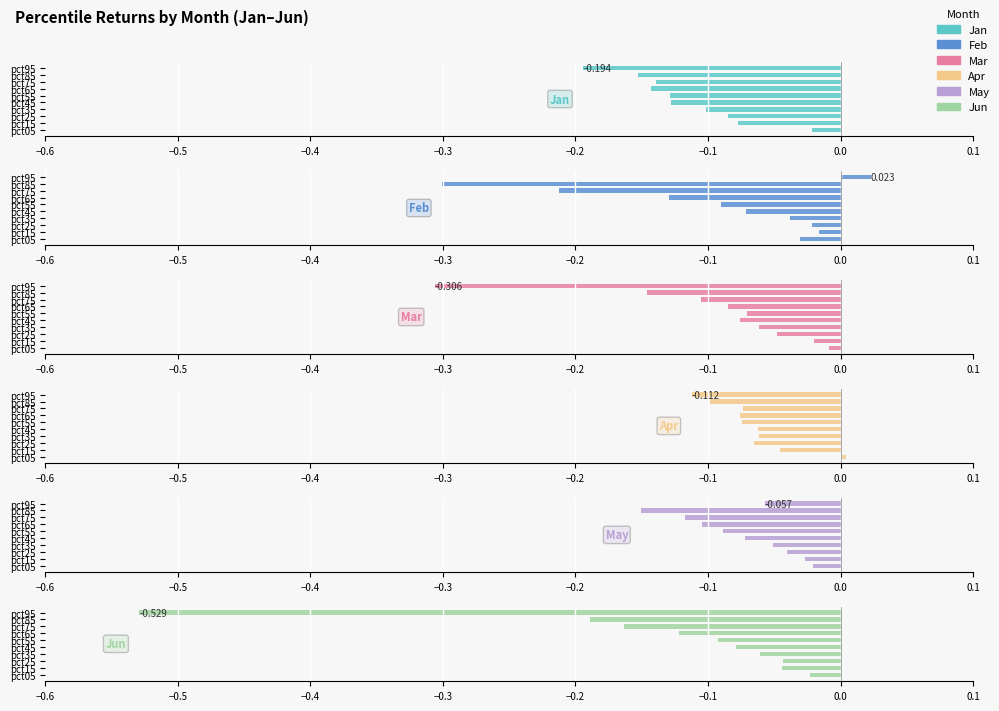

How many groups of bars are there?

10